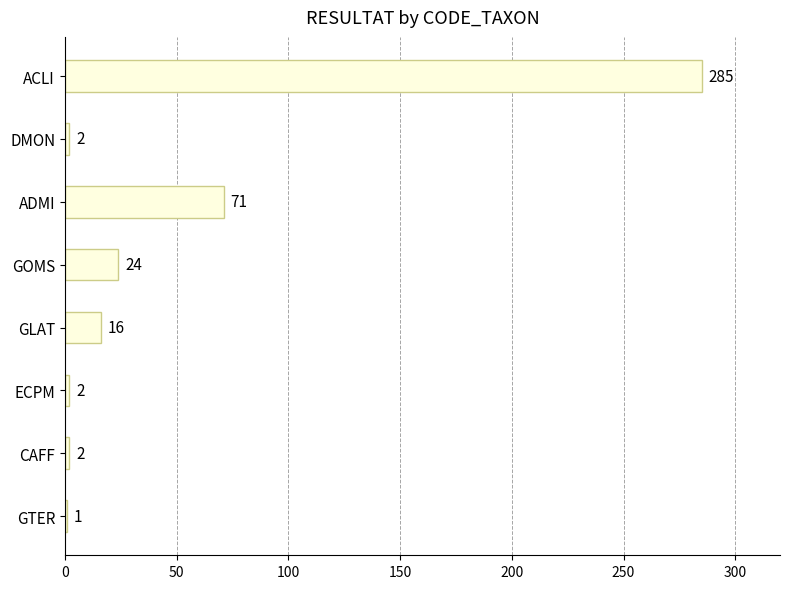

Reading bottom to top, transcribe all the data shown in this chart.

1	2	2	16	24	71	2	285